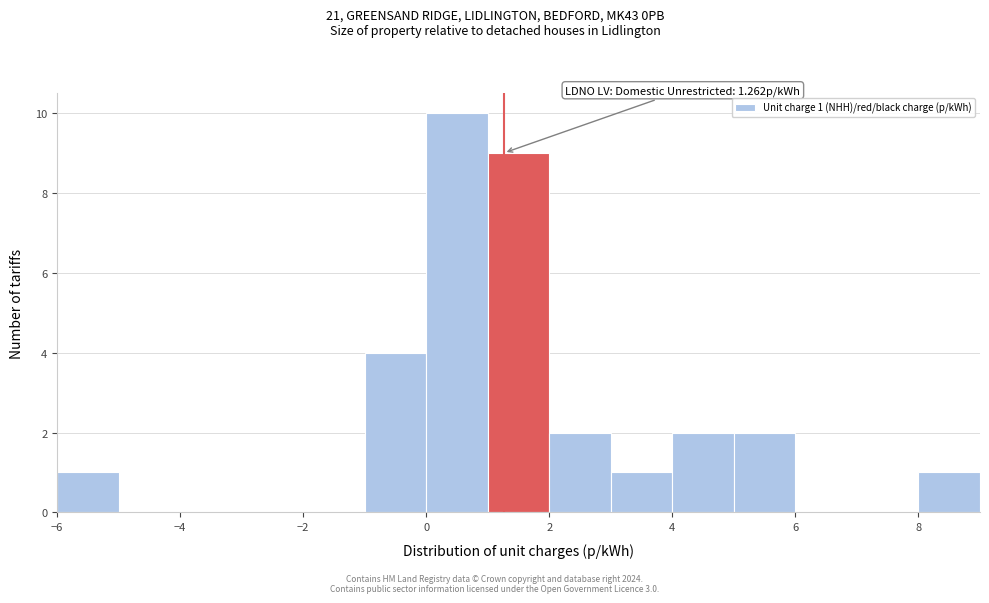

Which range on the x-axis has the tallest bar?

0 to 1